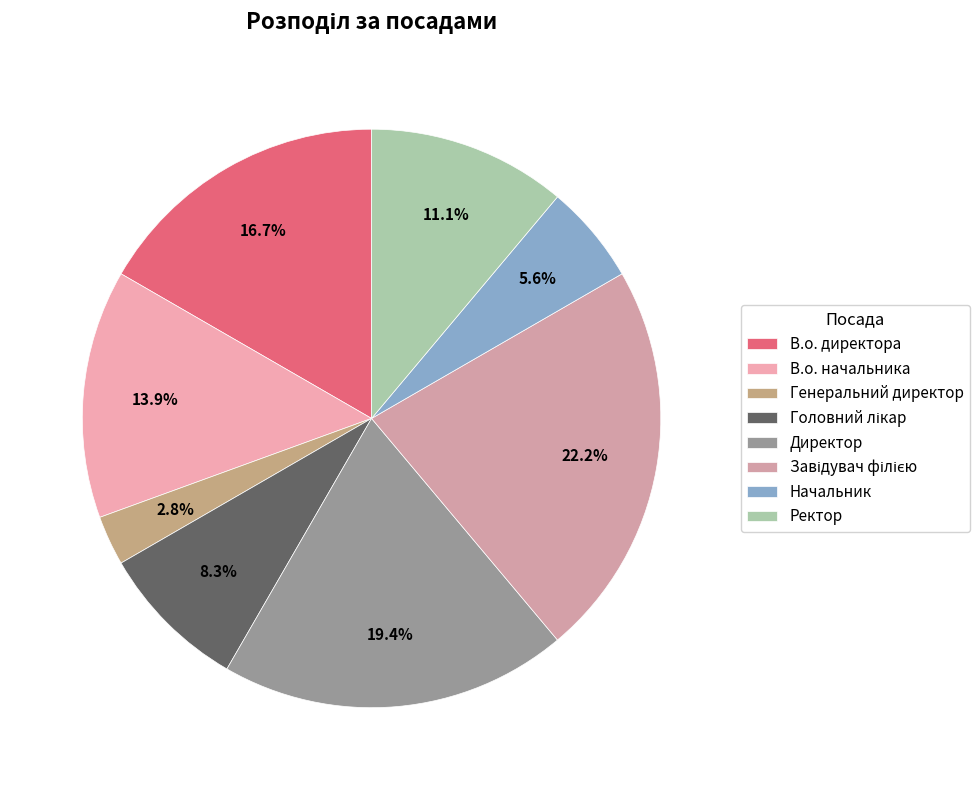

To the nearest percent, what is the difference between the largest and smallest slice percentages?

19%